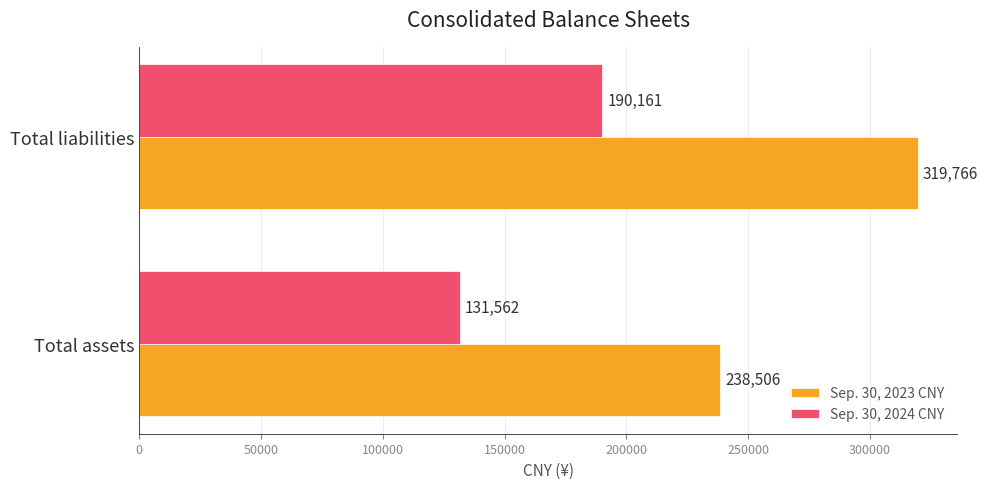

At which label is Sep. 30, 2024 CNY closest to 160861?

Total assets